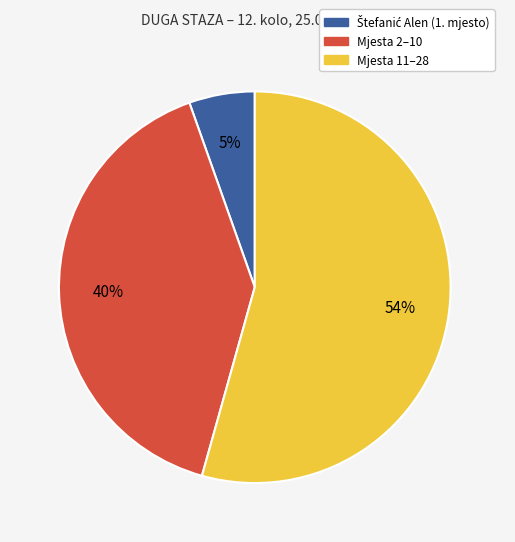

Is there any slice that represents more than half of the pie?

Yes